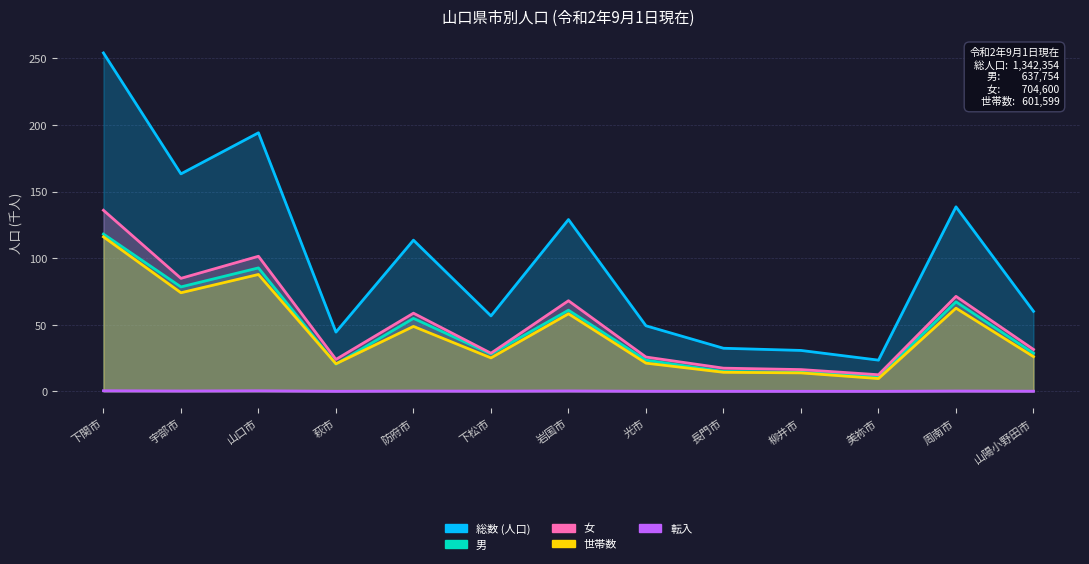

The 女 series shows 41.8 at 下松市. True or false?

False